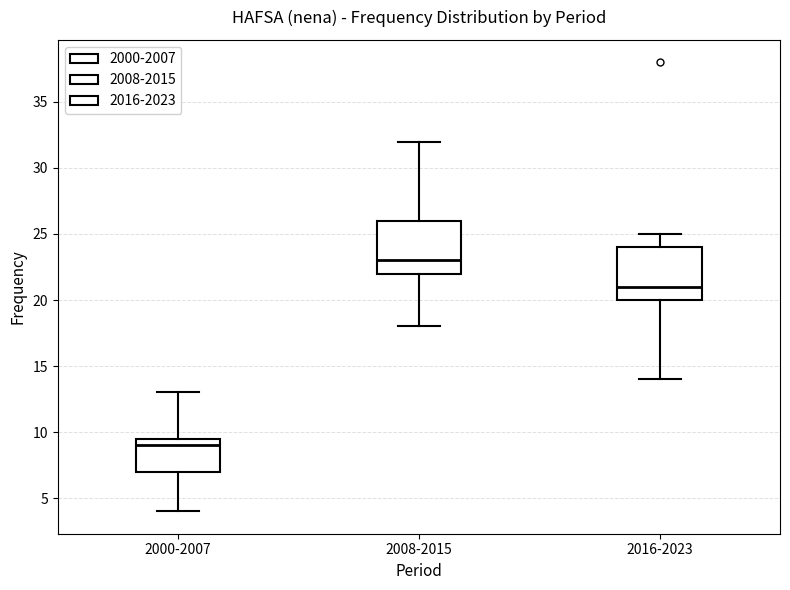

Which box has the highest median line?

2008-2015